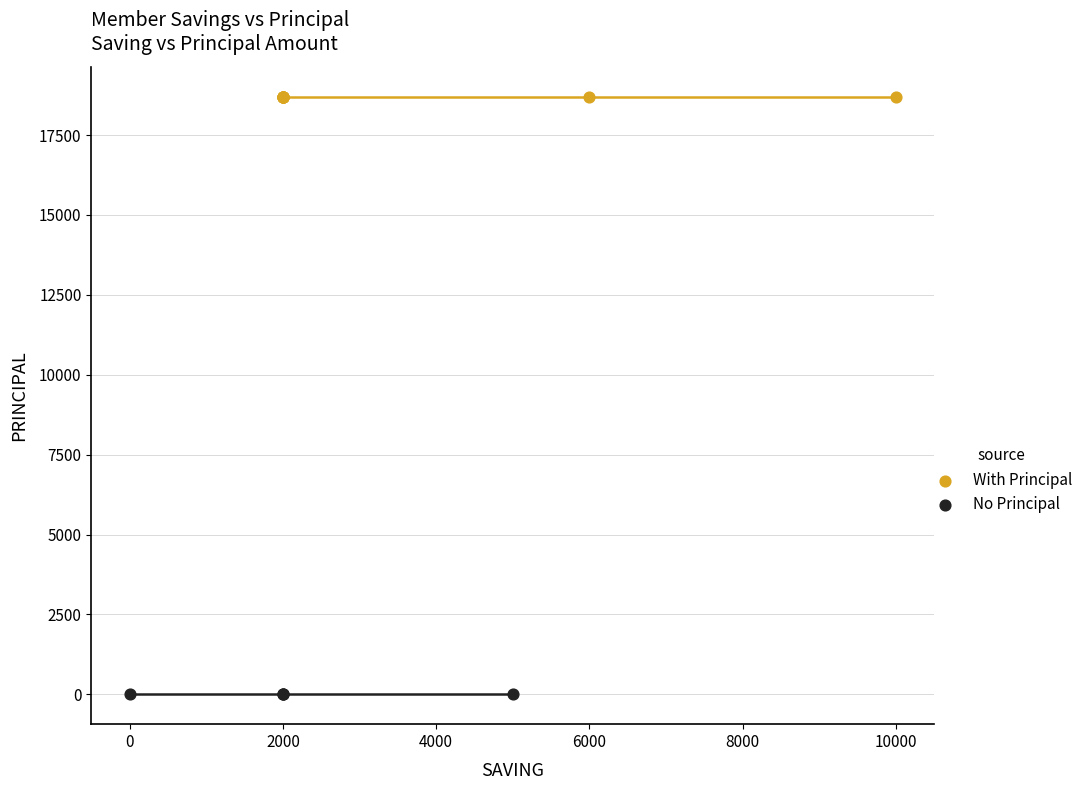

Which series reaches the maximum Y coordinate?

With Principal